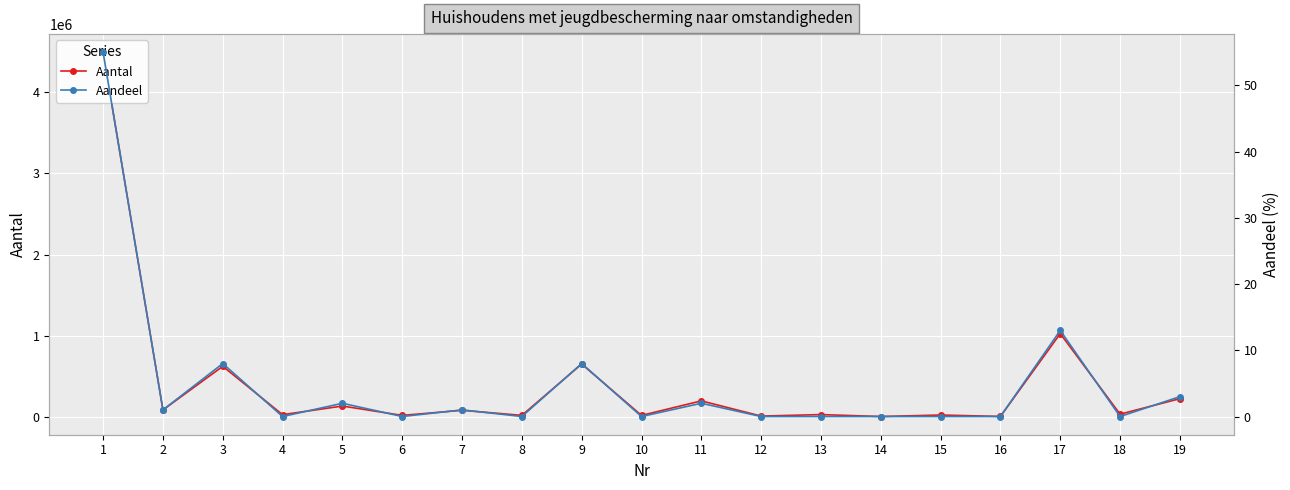

What is the difference between the Aantal values at 3 and 18?

589000